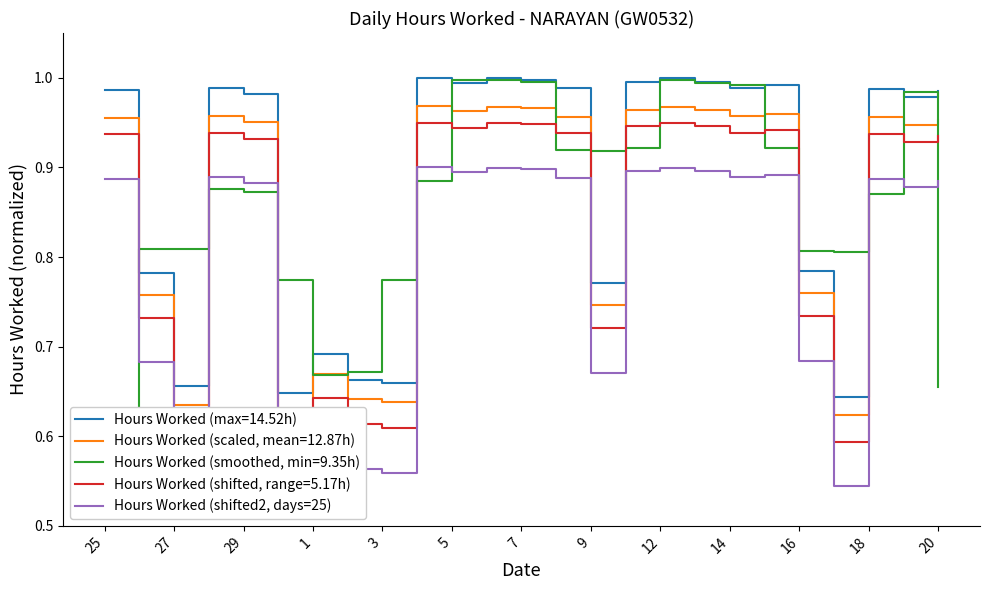

How many points are lower than both their immediate neighbors (excluding endpoints)?

8